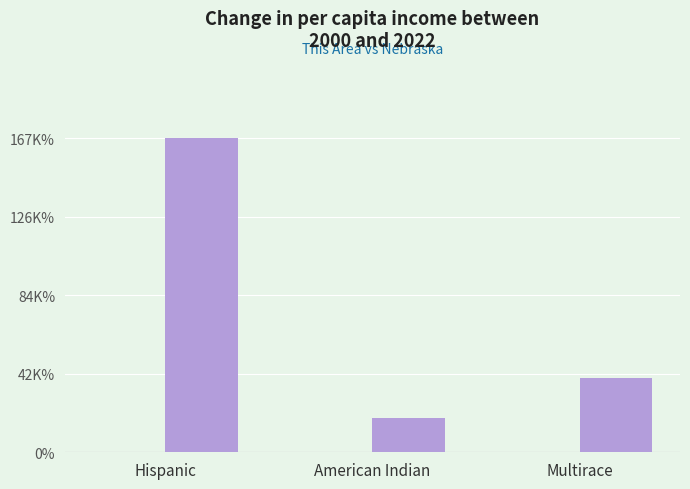

Are the bars grouped side by side (vs. stacked)?

Yes